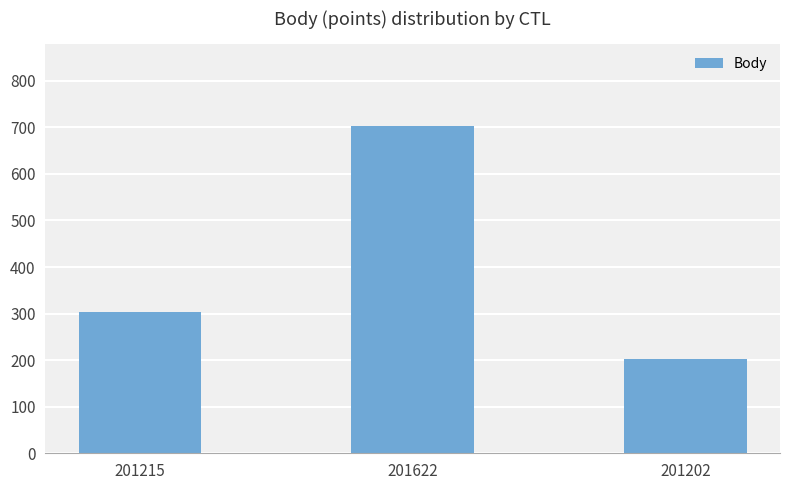

Are the bars grouped side by side (vs. stacked)?

No